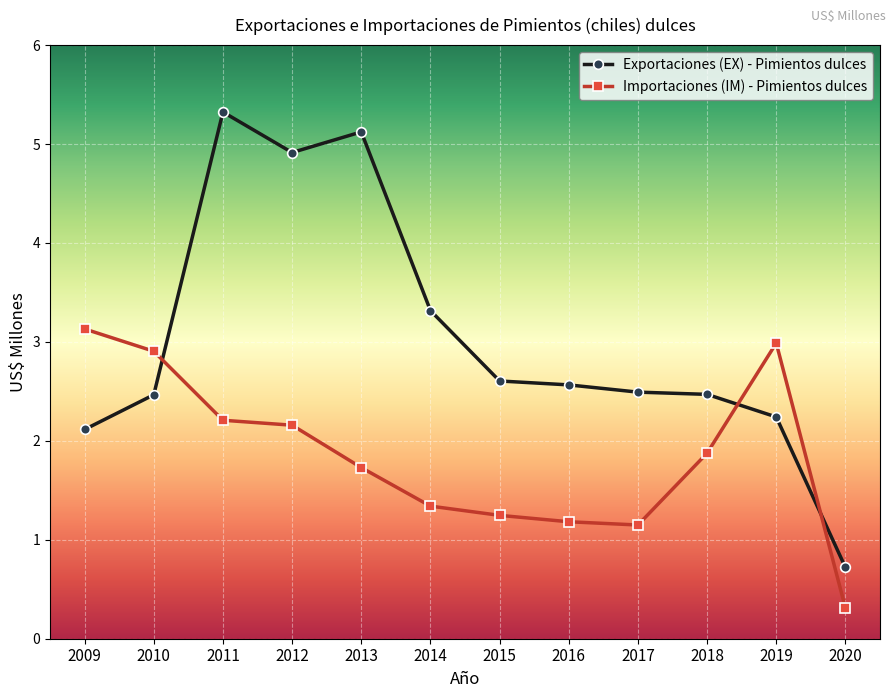

Read the Importaciones (IM) - Pimientos dulces value at 2010.

2.9